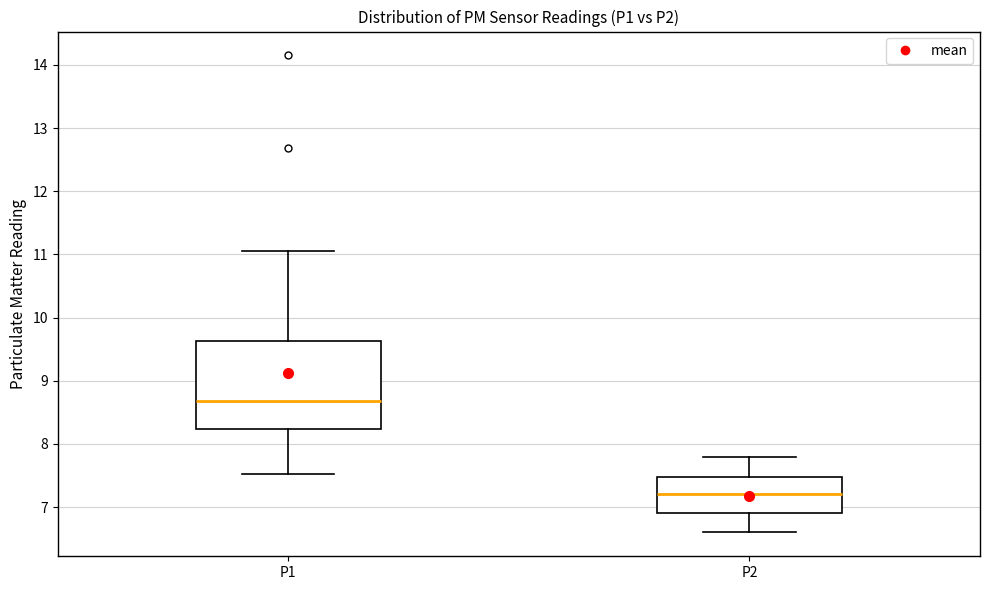

Reading left to right, read every box against the y-axis: the position of its median line, the range the box covers, and the ends of its whiskers. The values are not printed on the chart, so give them approximately, as read against the axis.

P1: median 8.7, box 8.2 to 9.6, whiskers 7.5 to 11.1
P2: median 7.2, box 6.9 to 7.5, whiskers 6.6 to 7.8